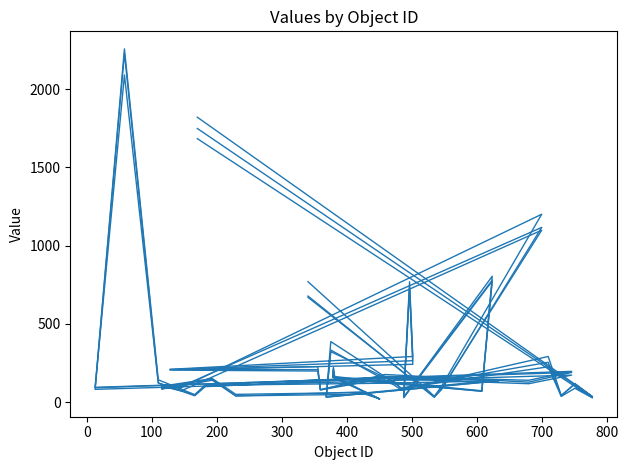

How many values in the 2015 series are below 140?

20